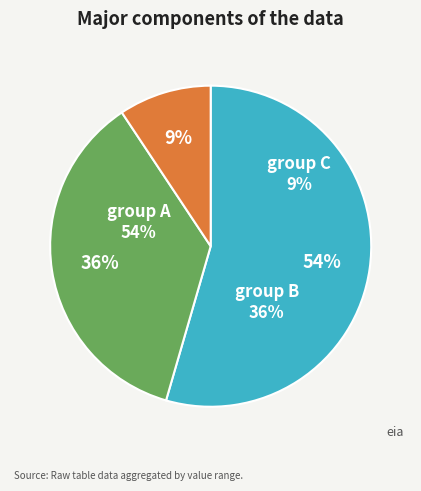

Is 10 the majority of the pie?

No